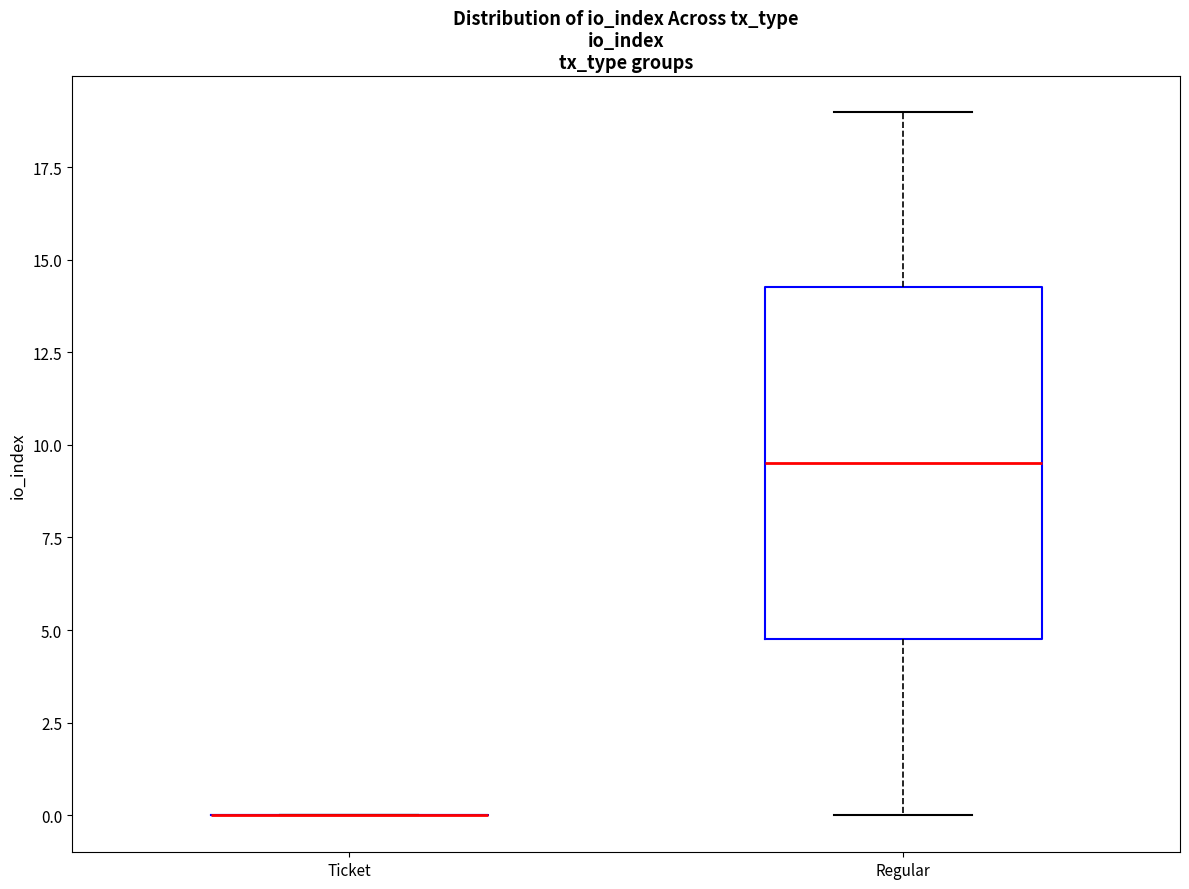

Comparing the boxes themselves (not the whiskers), which one is the tallest?

Regular